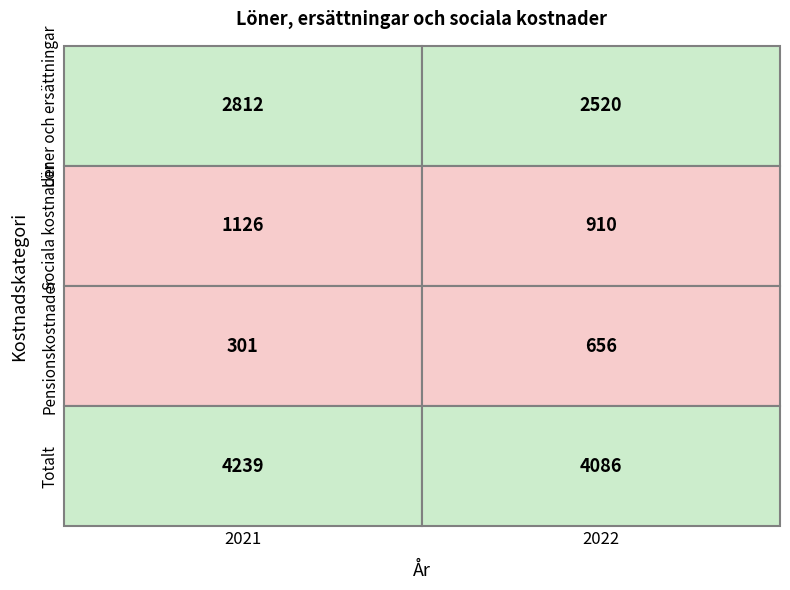

Which series has the largest range (max minus min)?

Pensionskostnader